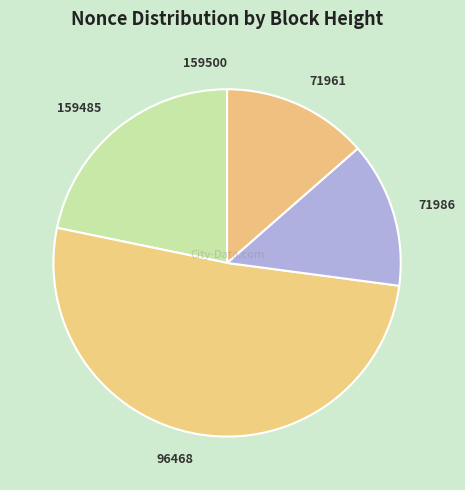

What is the ratio of the value at 71986 to the value at 71961?

1.0